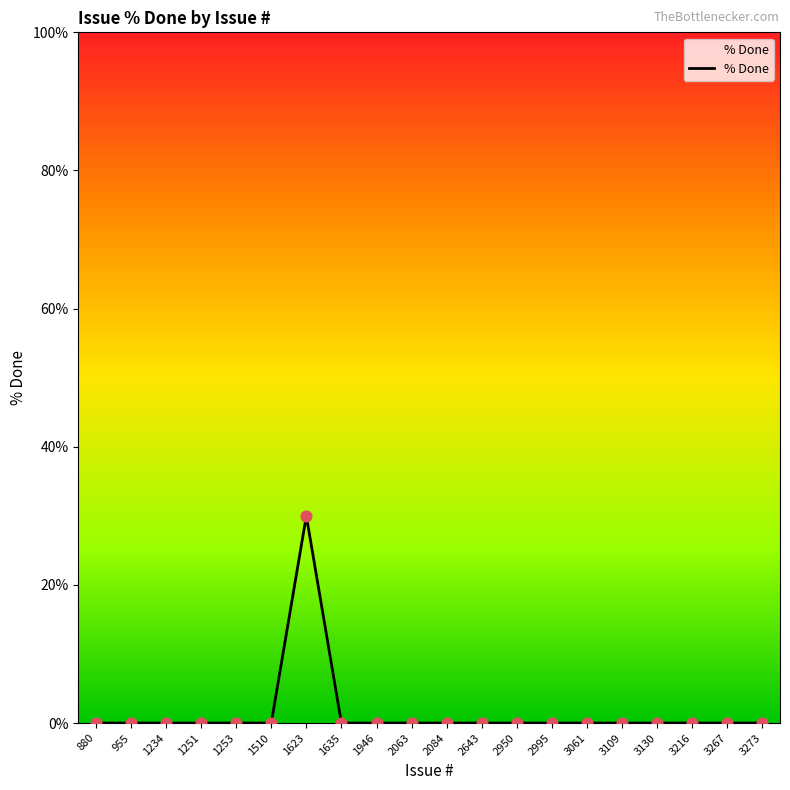

Is it true that the value at 3273 is -14?

False